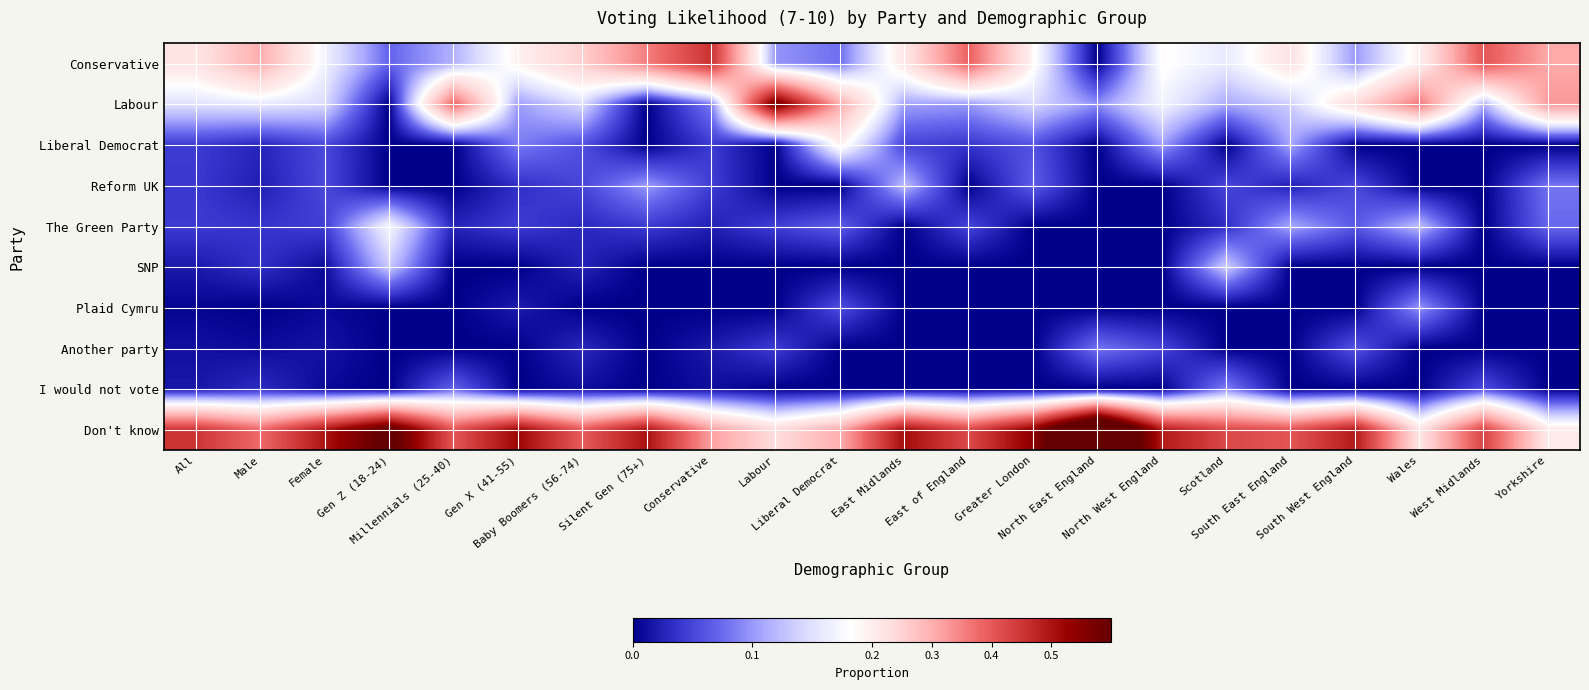

What is the spread (max minus min) of values at Male?

0.4